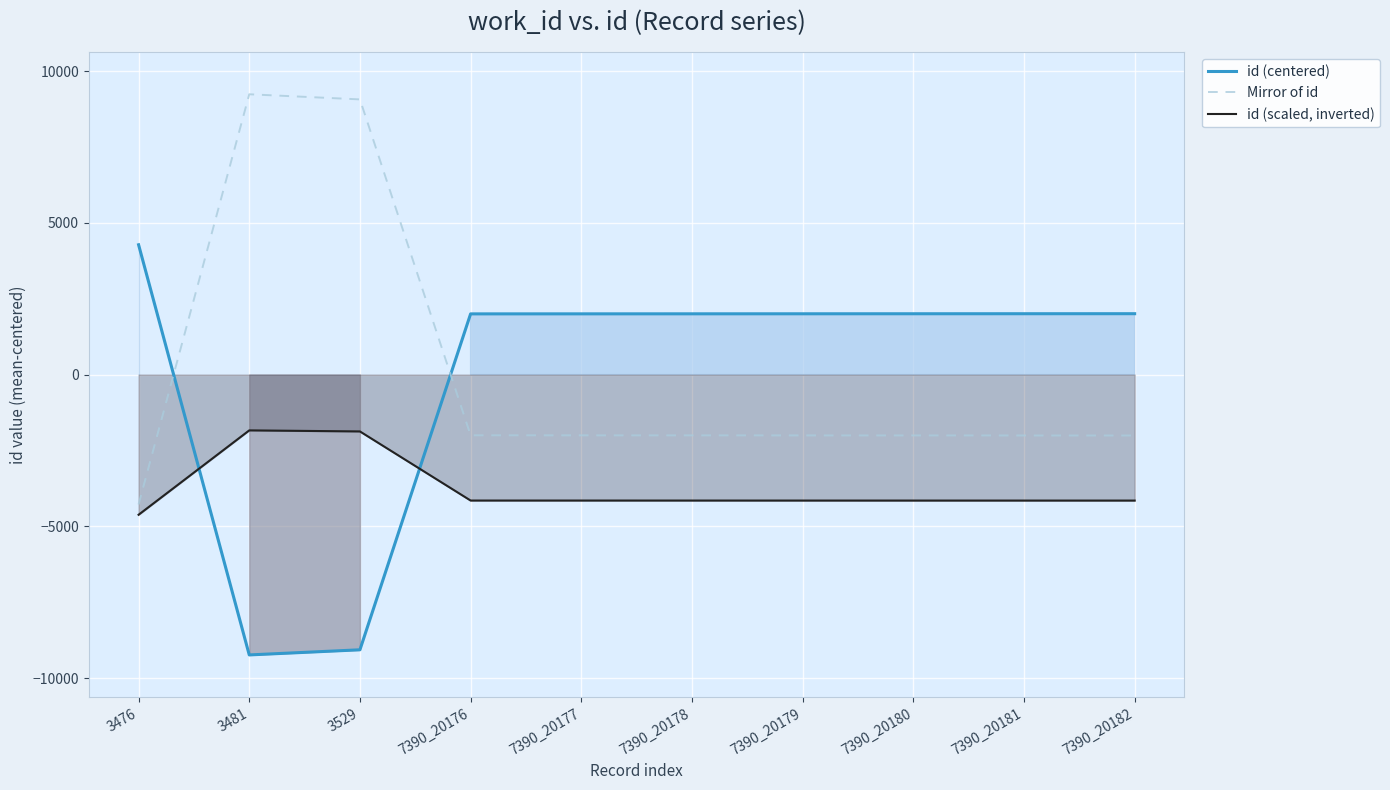

What is the difference between the id (scaled, inverted) values at 7390_20178 and 3476?

468.2